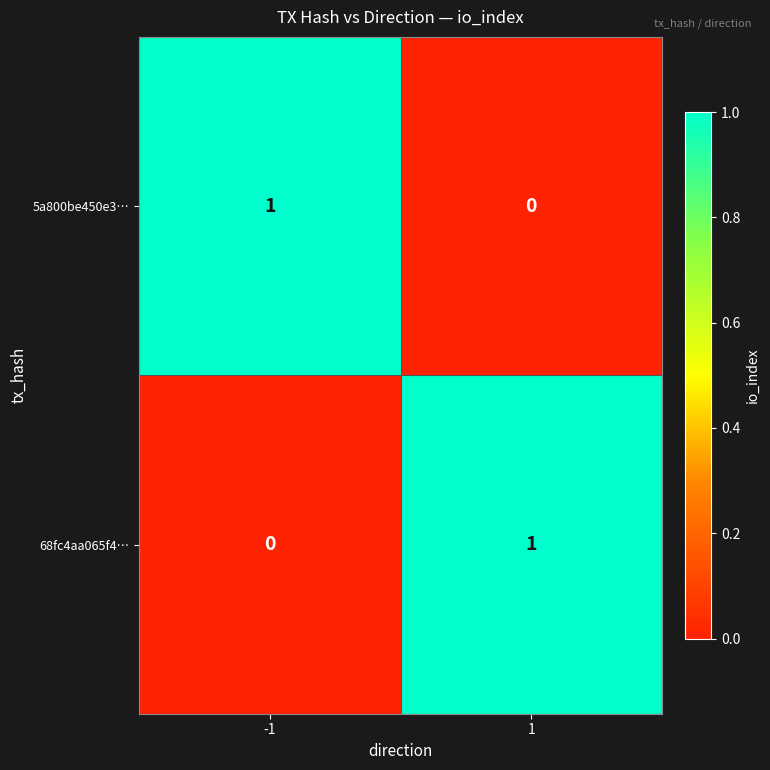

Is the value of 68fc4aa065f4… at -1 greater than the value of 5a800be450e3… at -1?

No